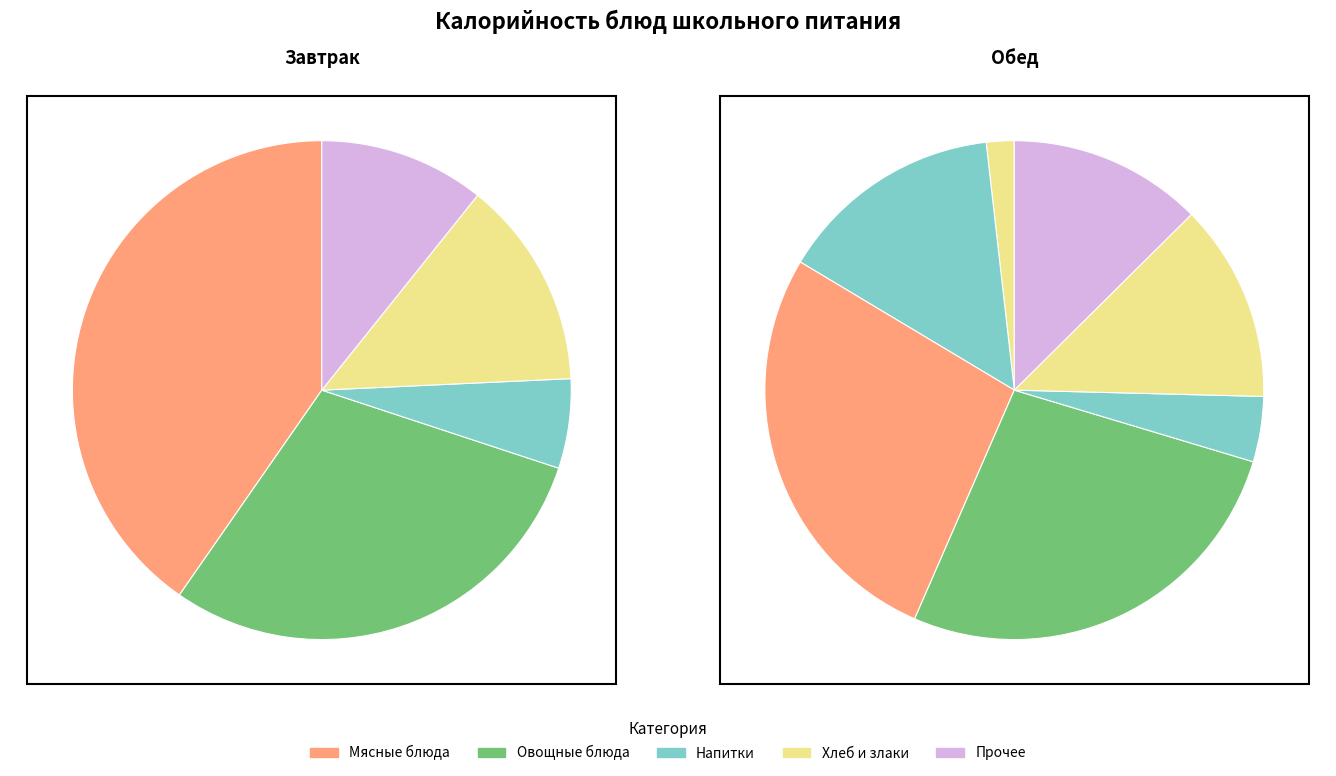

How many slices are in this pie chart?

12